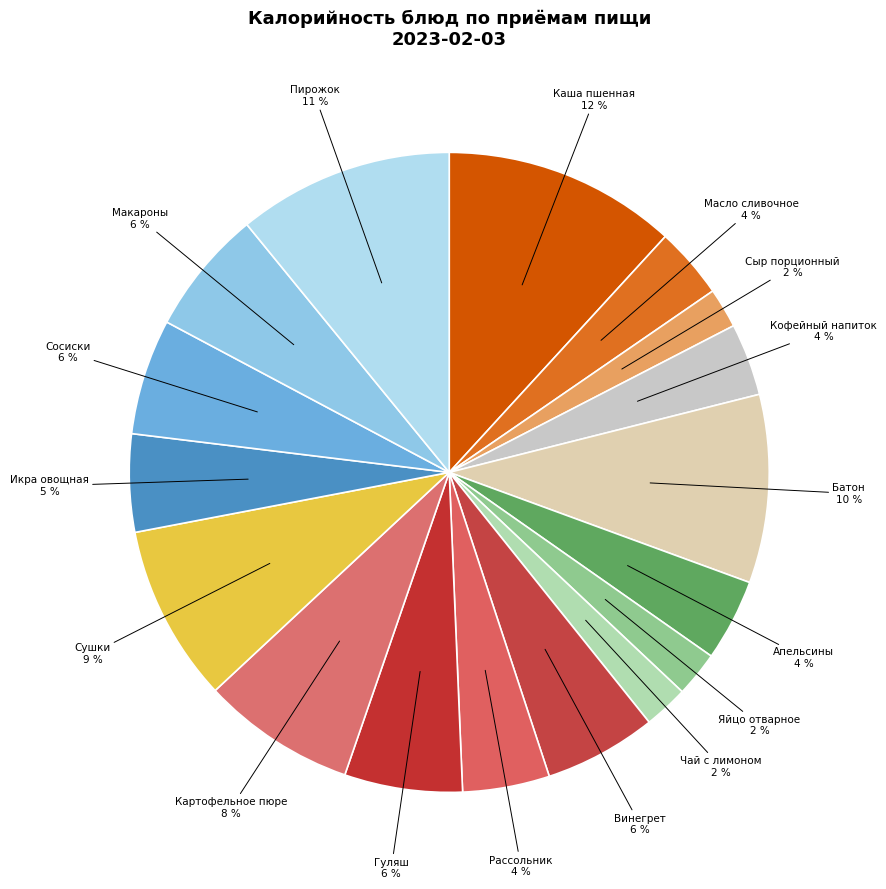

Between Рассольник and Винегрет, which is larger?

Винегрет